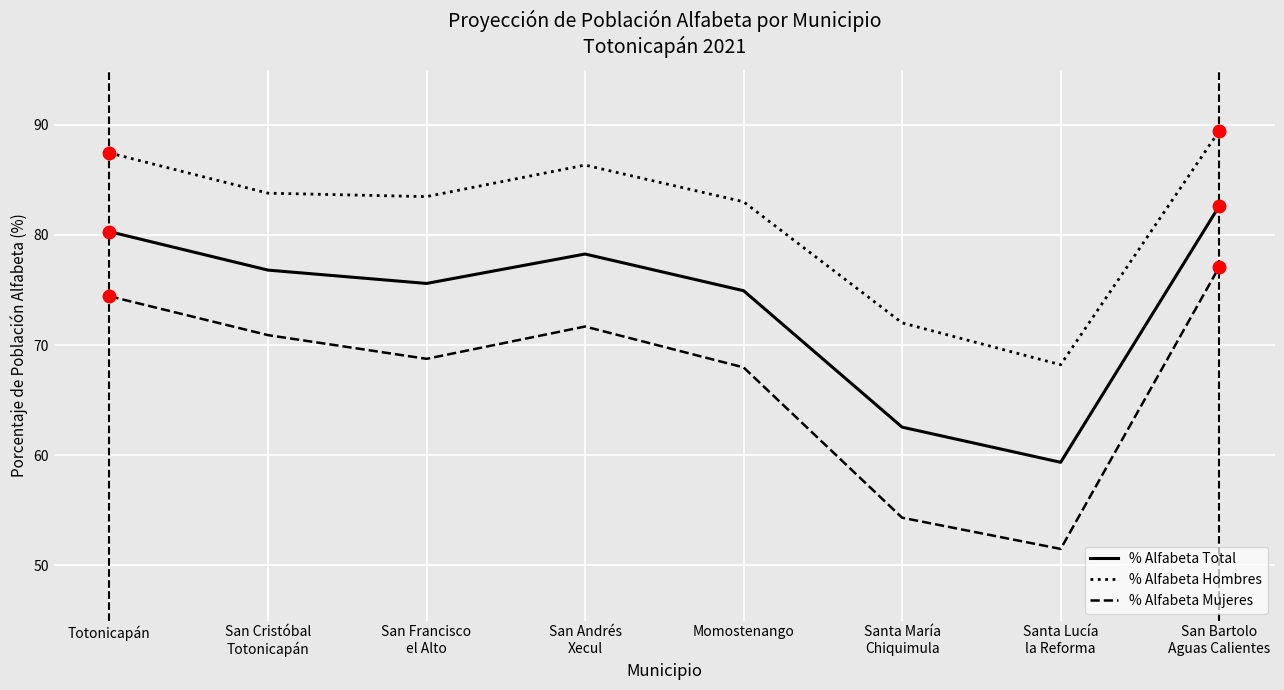

The % Alfabeta Total series shows 74.9 at Momostenango. True or false?

True